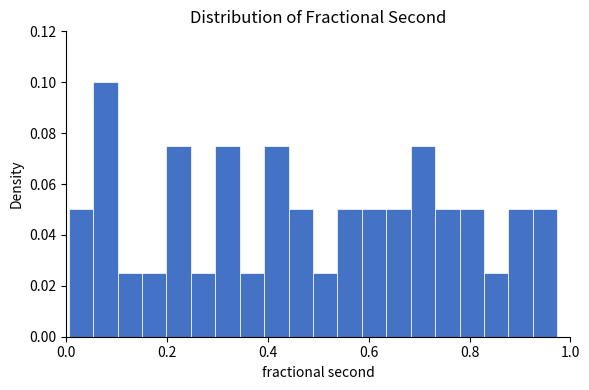

Read against the x-axis, roughly where is the centre of the tallest bar?

0.08